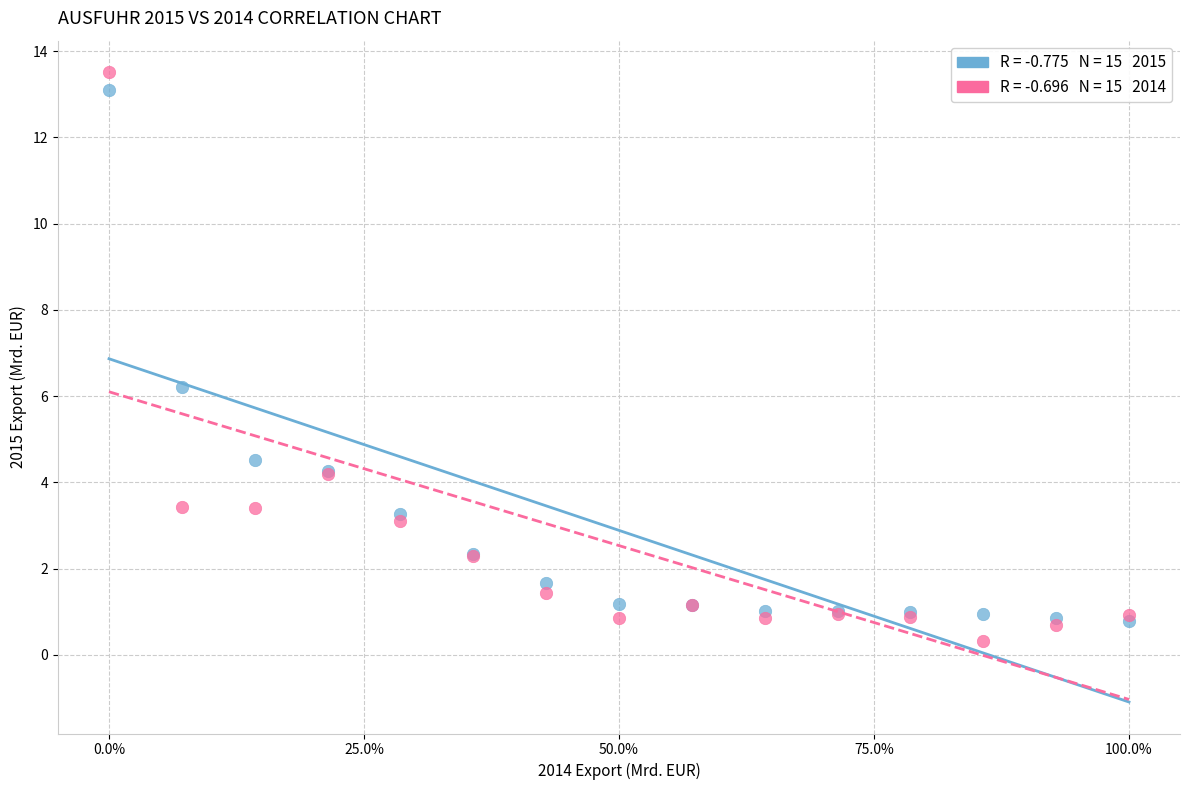

Across all series, what Y value is closest to 6?

6.2